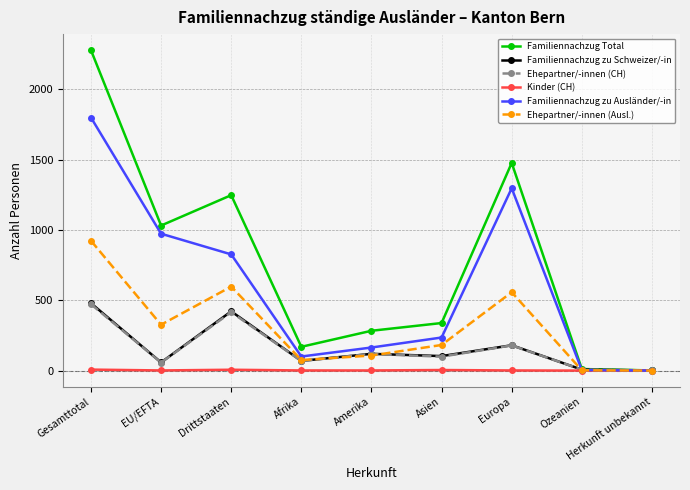

Where is Ehepartner/-innen (CH) nearest to the value 236?

Europa